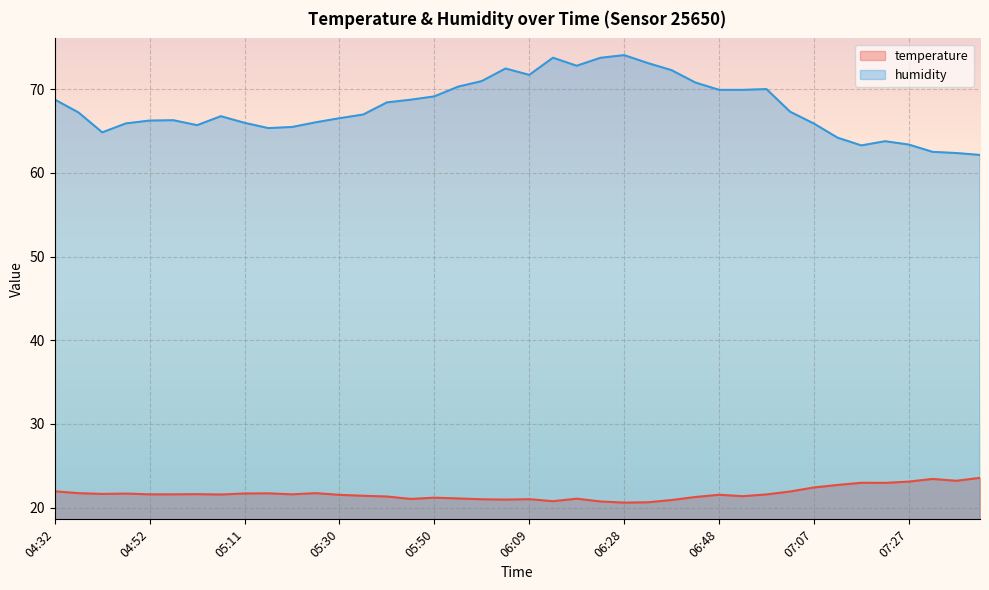

Rank the series by their average value, from lowest to highest.

temperature, humidity